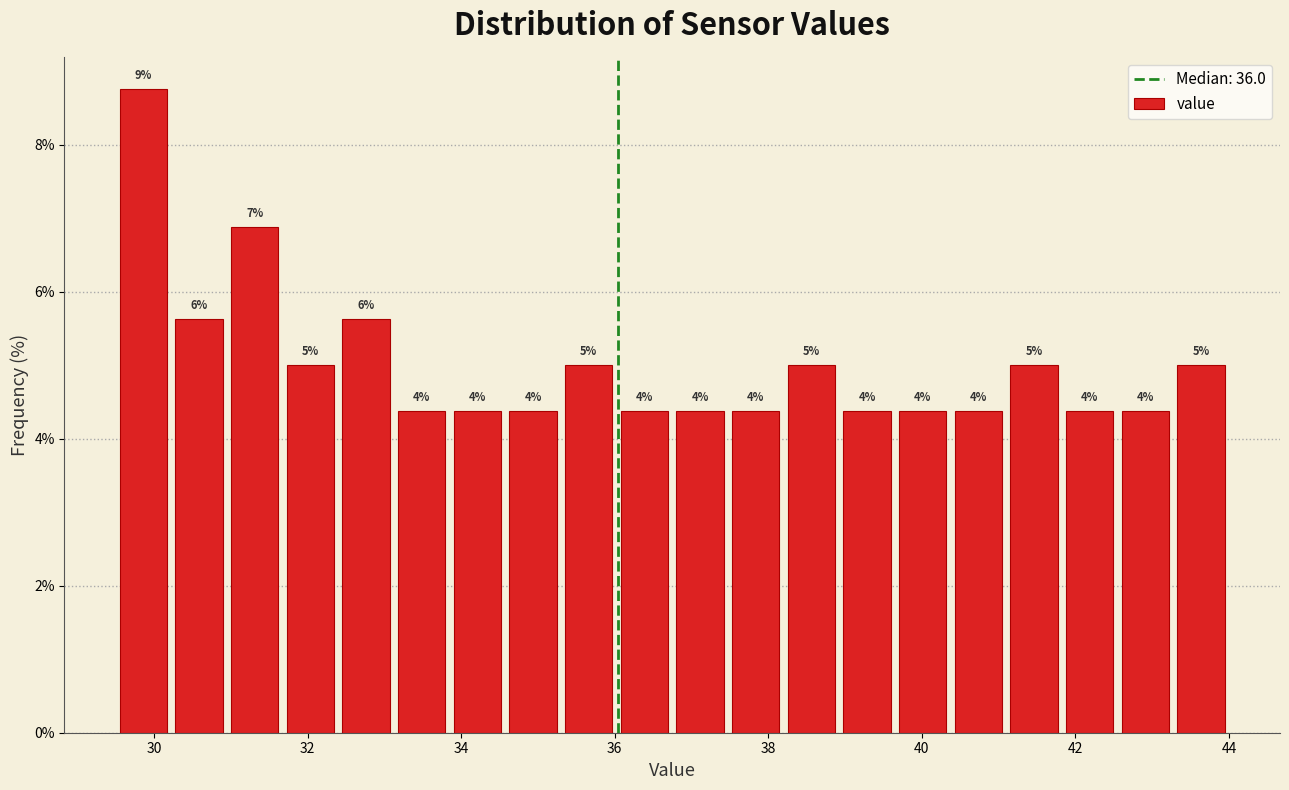

Around what value on the x-axis is the tallest bar? Give the approximate position of its centre, as read against the axis.

29.8